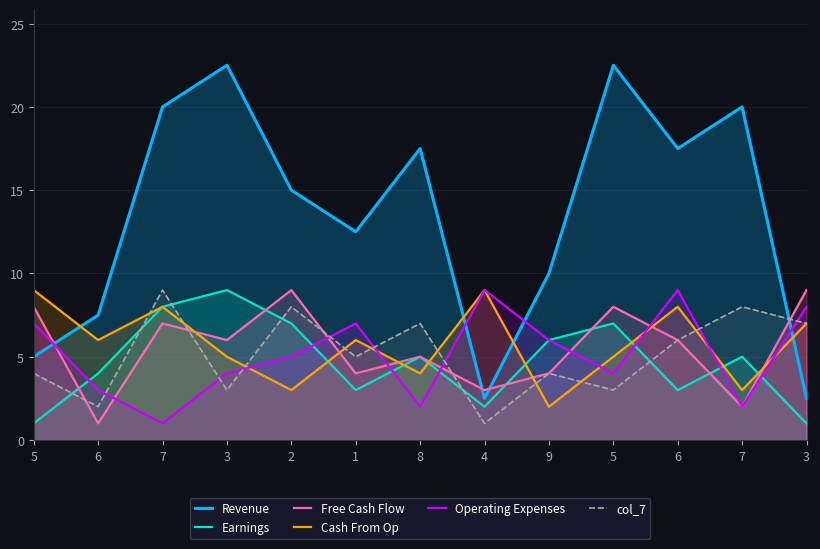

Is it true that Operating Expenses equals 5.0 at 2?

True